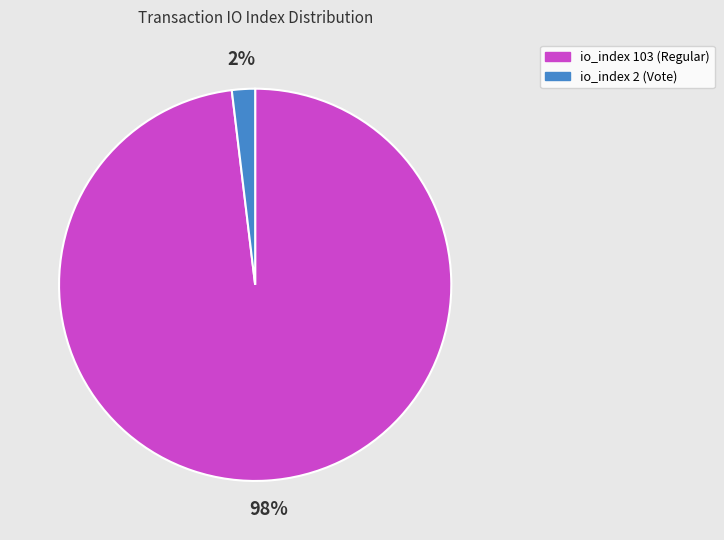

What percentage is the io_index 2 (Vote) slice, to the nearest percent?

2%